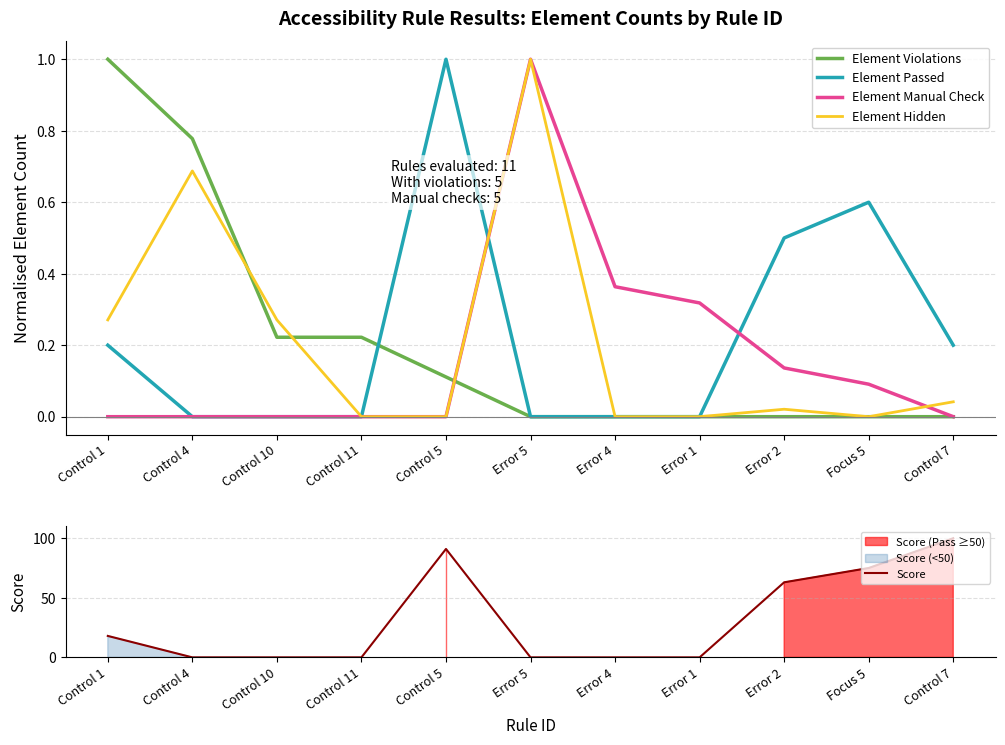

At which category is the sum across all series the highest?

Control 7